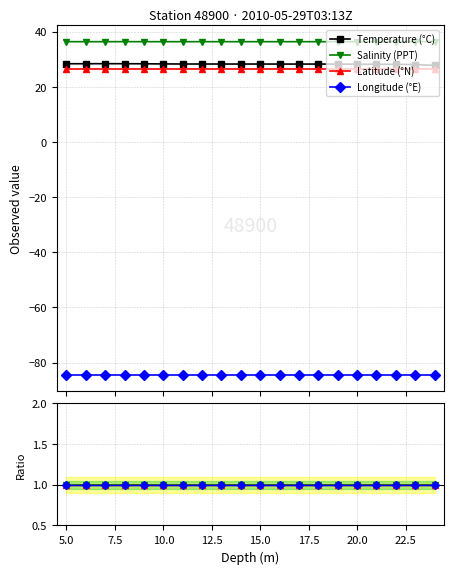

True or false: Salinity and Temperature intersect in this chart.

False